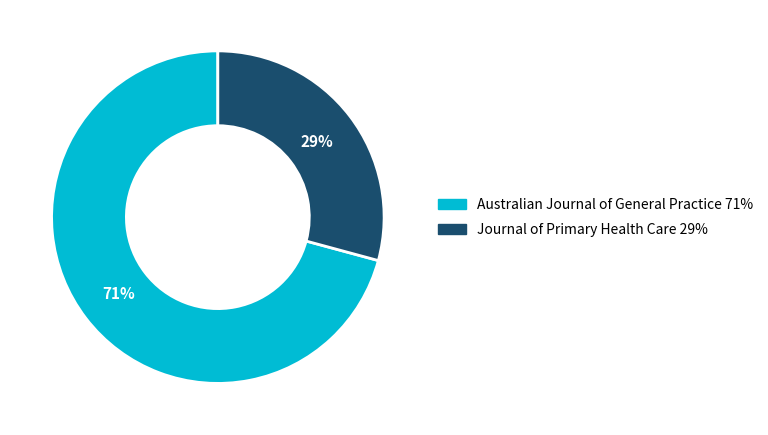

Count the number of slices in the pie.

2